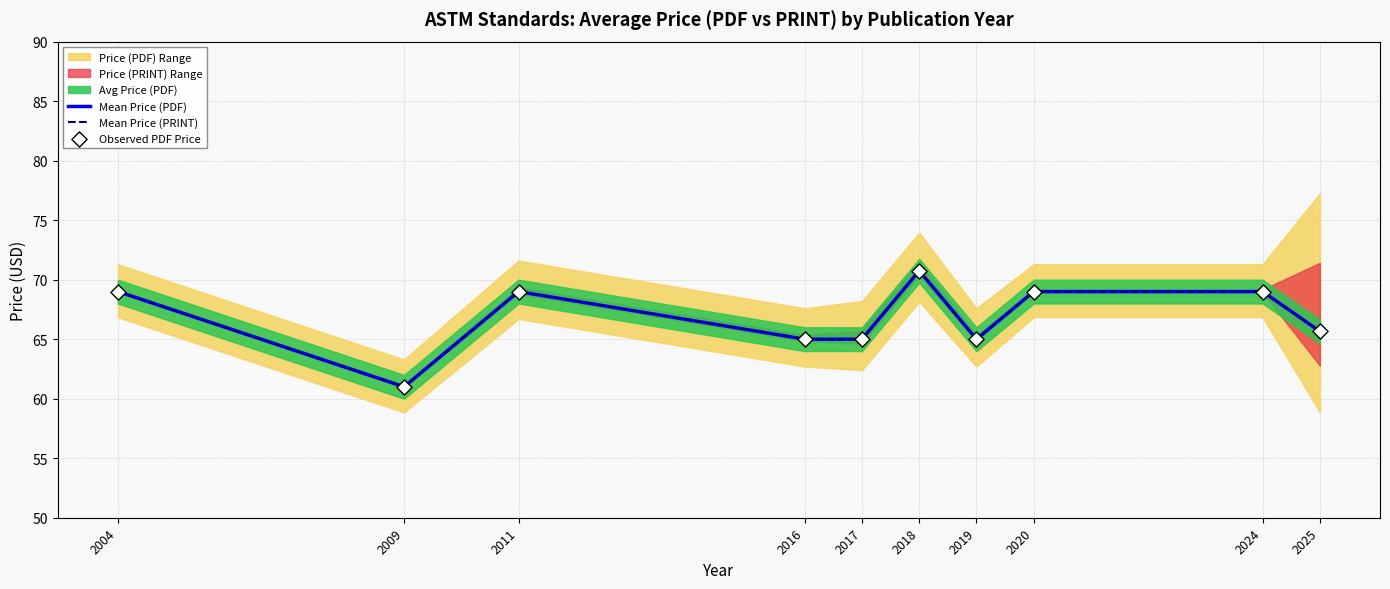

At how many categories does at least one series exceed 64?

9